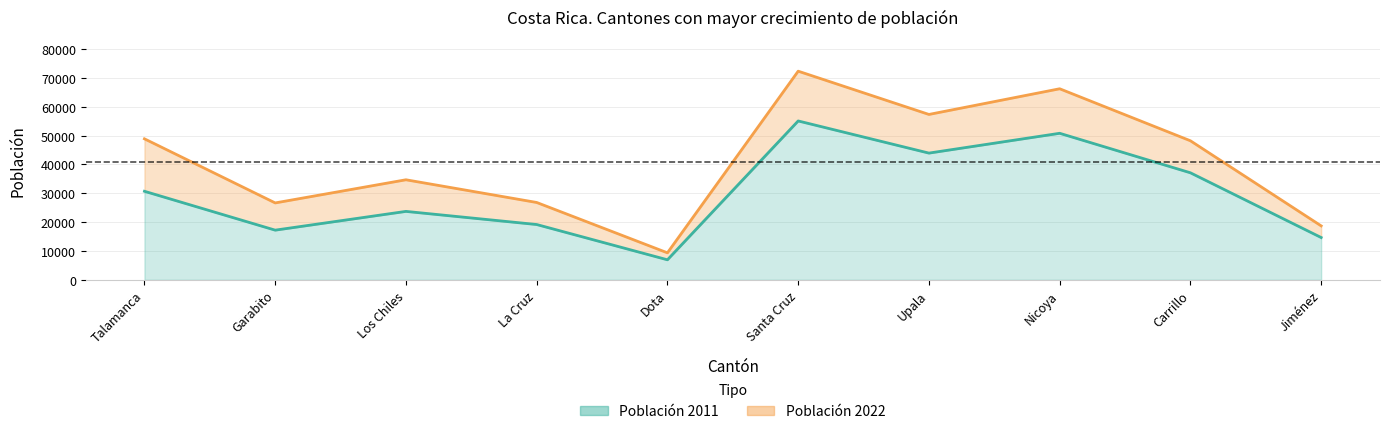

Between Santa Cruz and Los Chiles, which is larger?

Santa Cruz